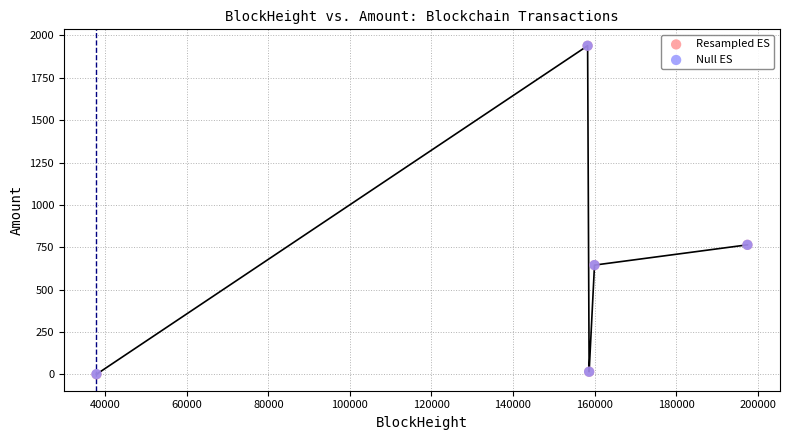

Which series has the widest spread of Y values?

Resampled ES